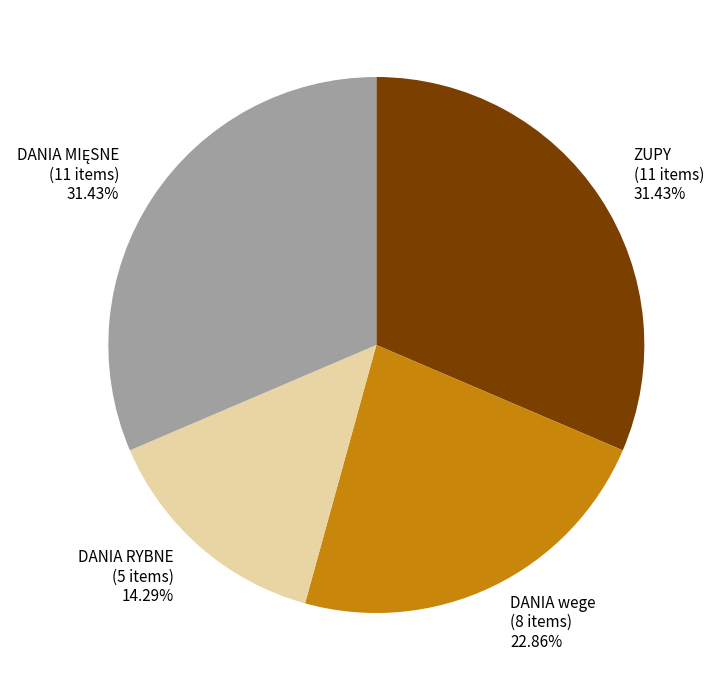

To the nearest percent, what percentage of the pie is DANIA wege?

23%